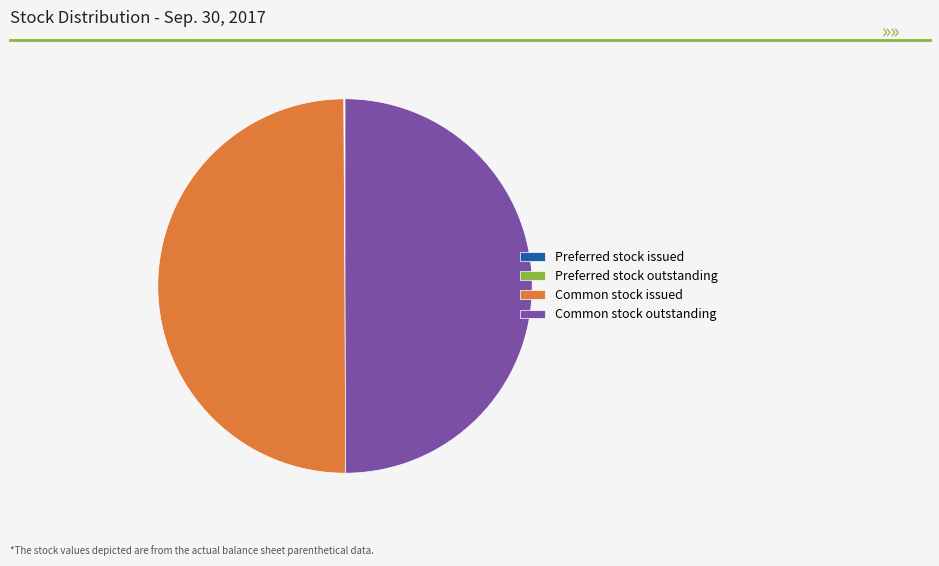

The Common stock issued slice represents 44% of the pie. True or false?

False